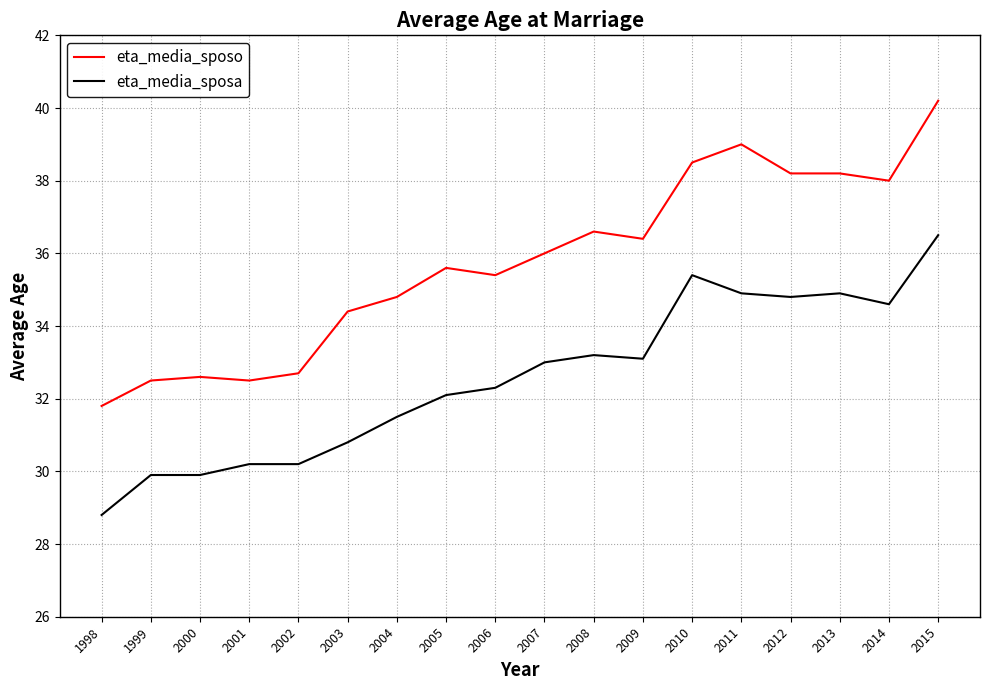

What is the approximate value of eta_media_sposa at 2008?

33.2